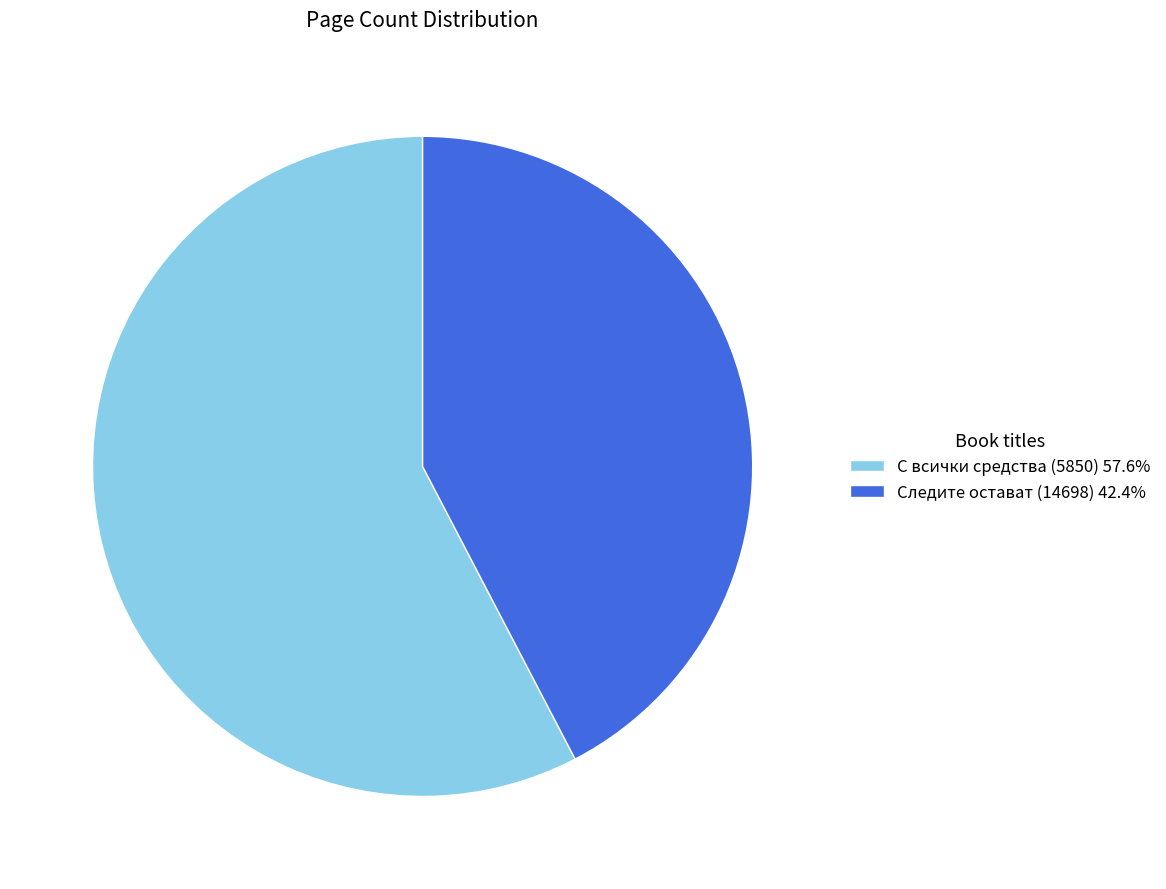

True or false: Следите остават (14698) accounts for 31% of the total.

False